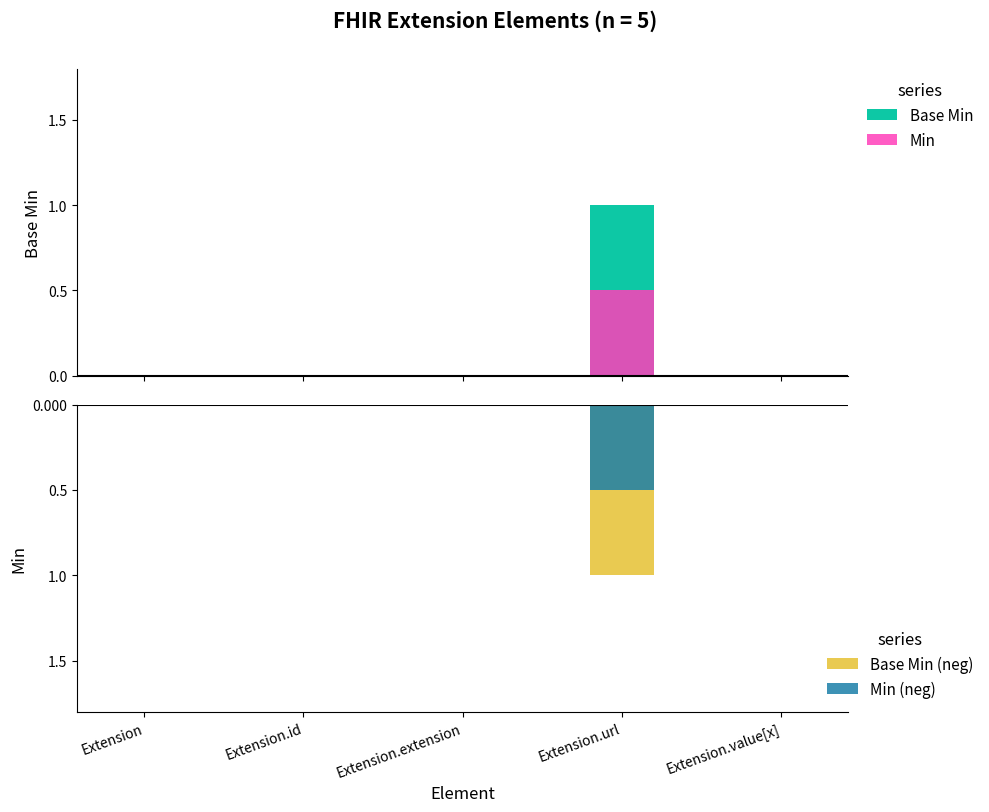

What is the sum of all Base Min values?

1.0